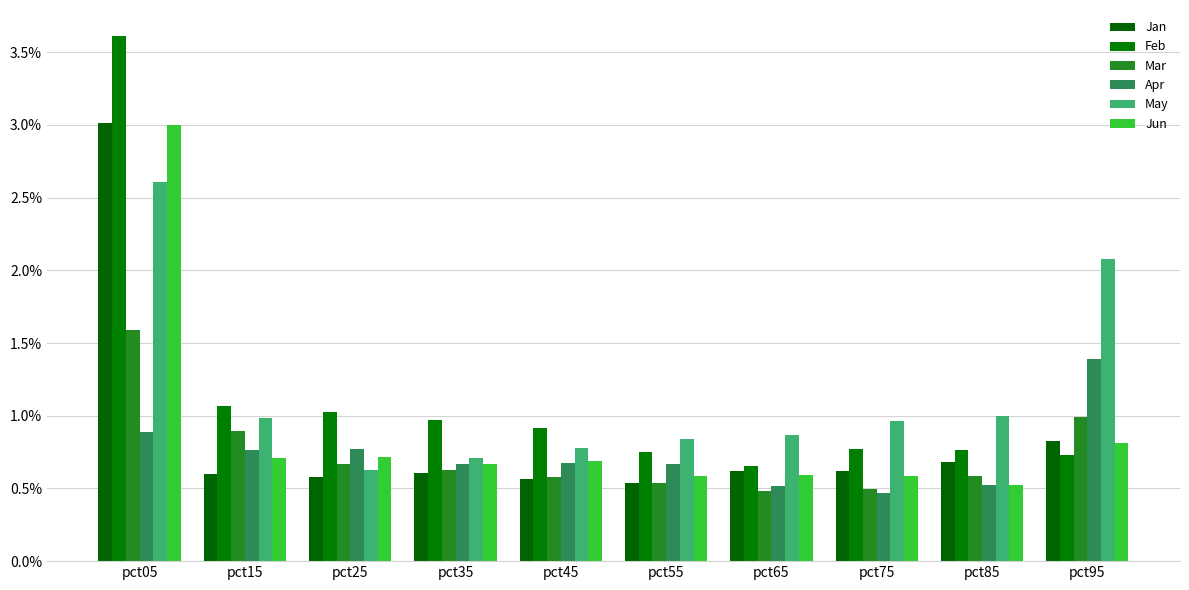

Count the Apr values in the range 0 to 1.

9